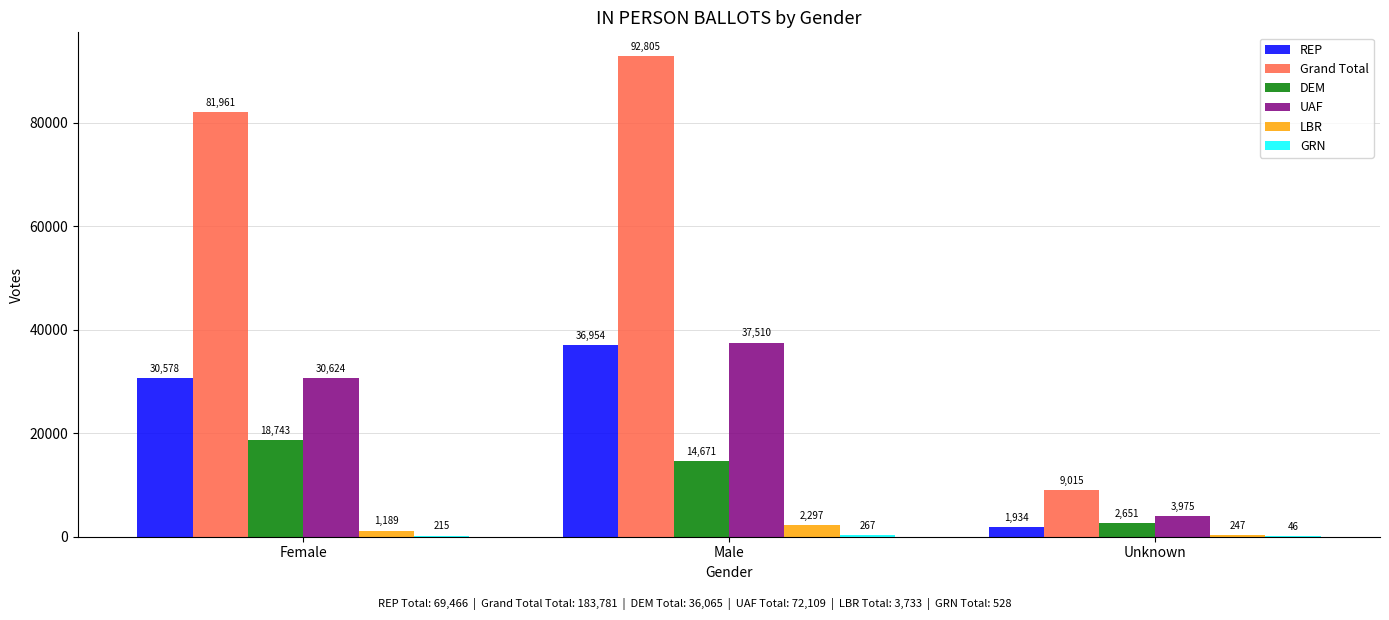

Which series changed the most between Female and Unknown?

Grand Total